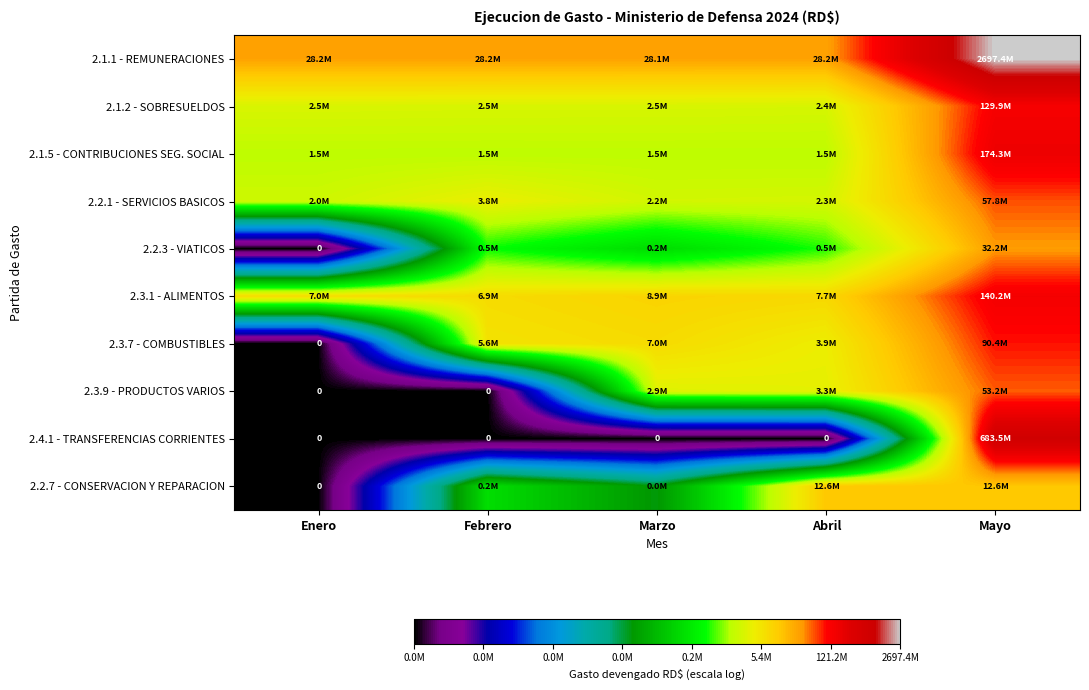

What is the difference between the 2.3.1 - ALIMENTOS values at Febrero and Marzo?

0.3